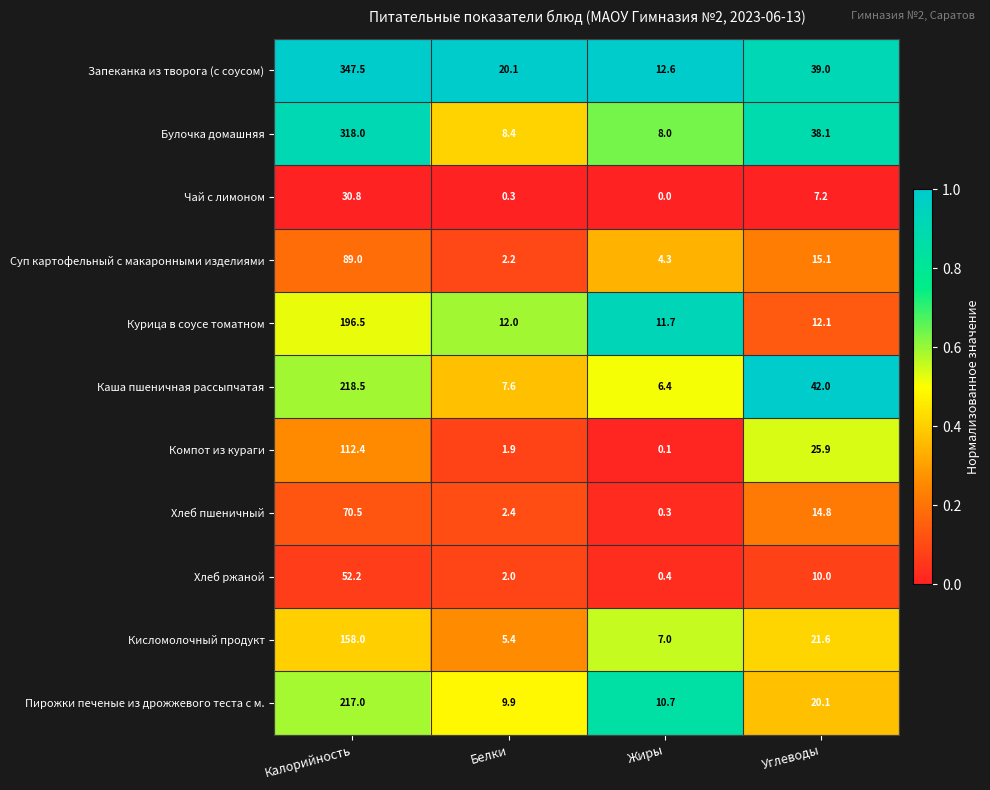

At which label is Булочка домашняя closest to 163?

Углеводы